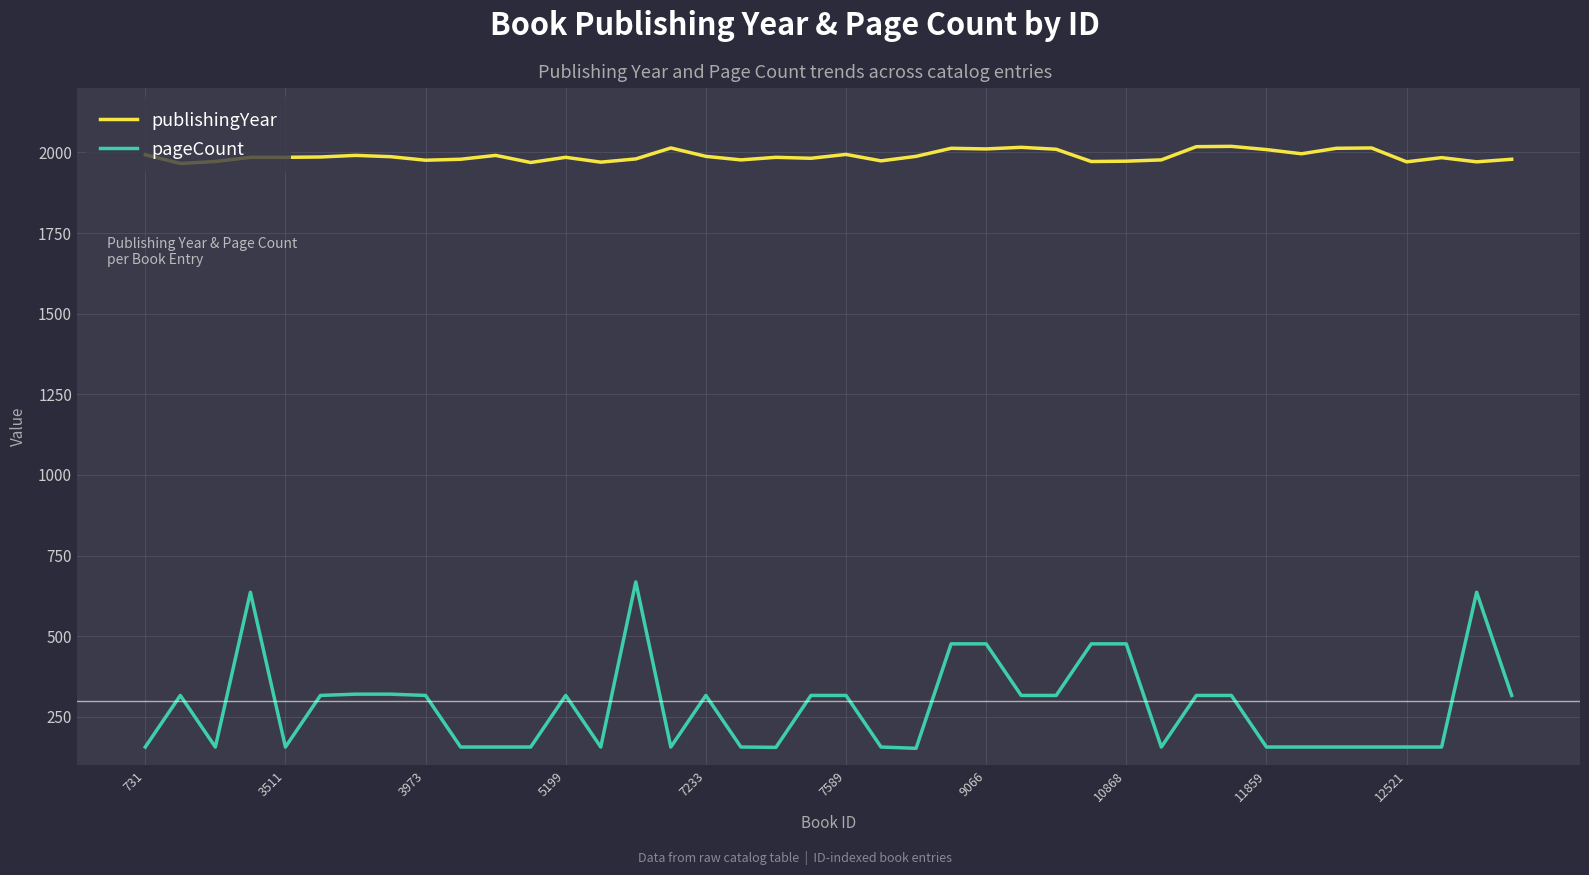

Rank the series by their average value, from lowest to highest.

pageCount, publishingYear